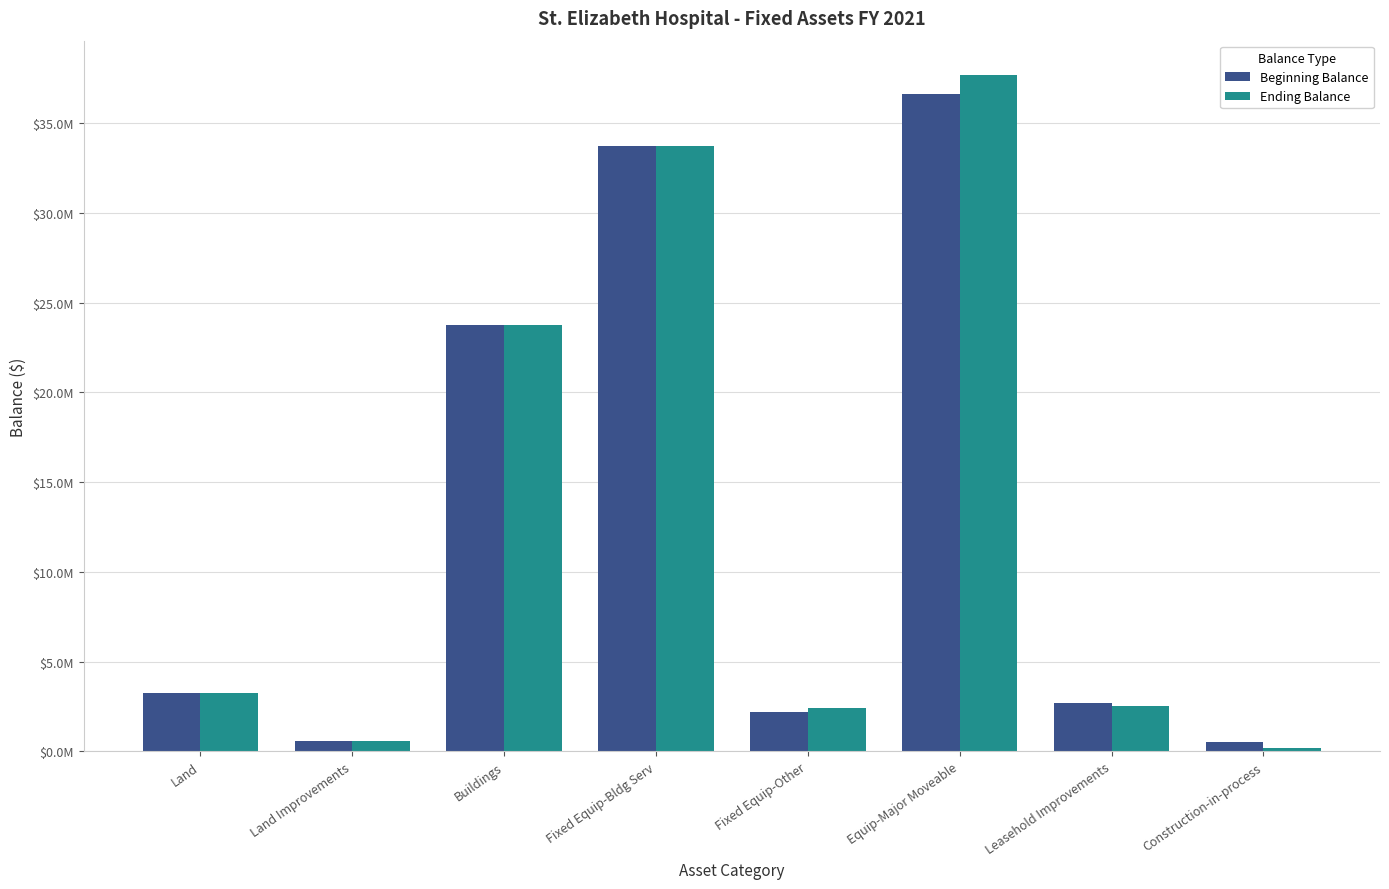

Are the bars grouped side by side (vs. stacked)?

Yes